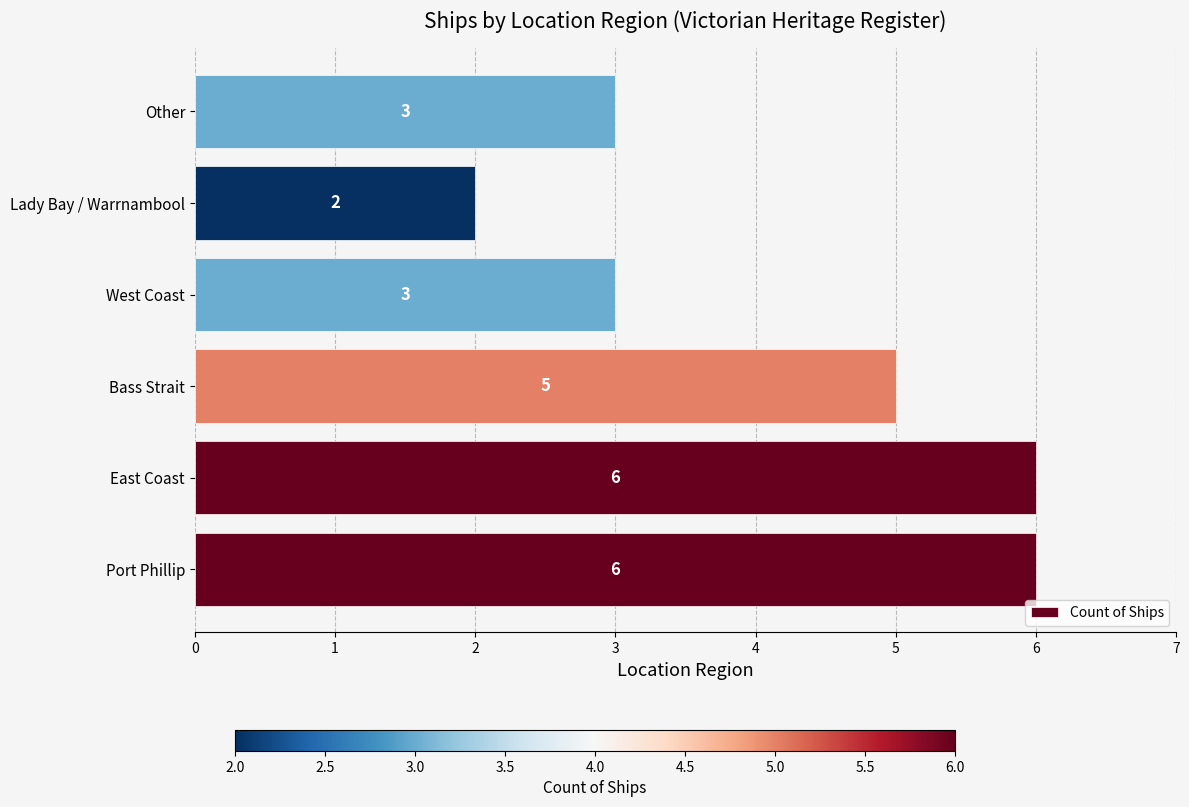

At which category does the chart reach its minimum across all series?

Lady Bay / Warrnambool